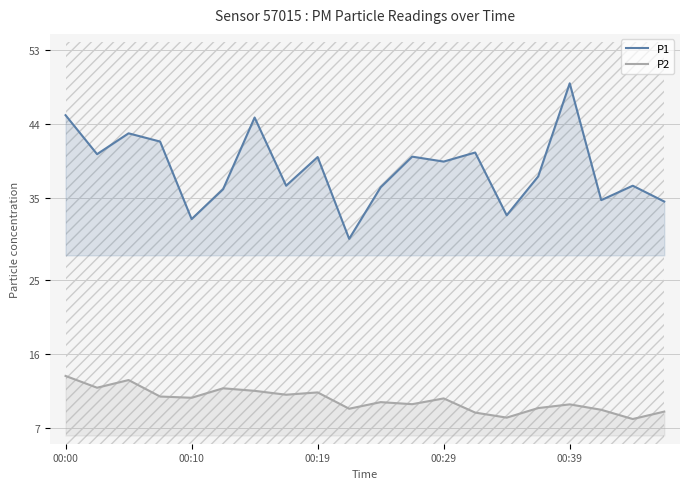

What is the value of the P2 point at the 10th from the left?

9.4